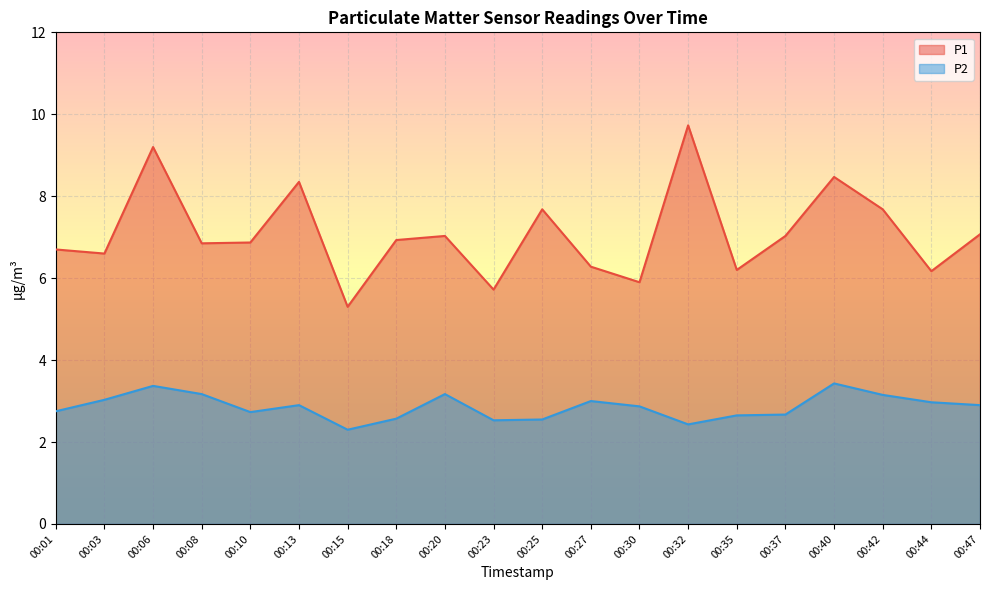

The P2 series shows 1.2 at 00:23. True or false?

False